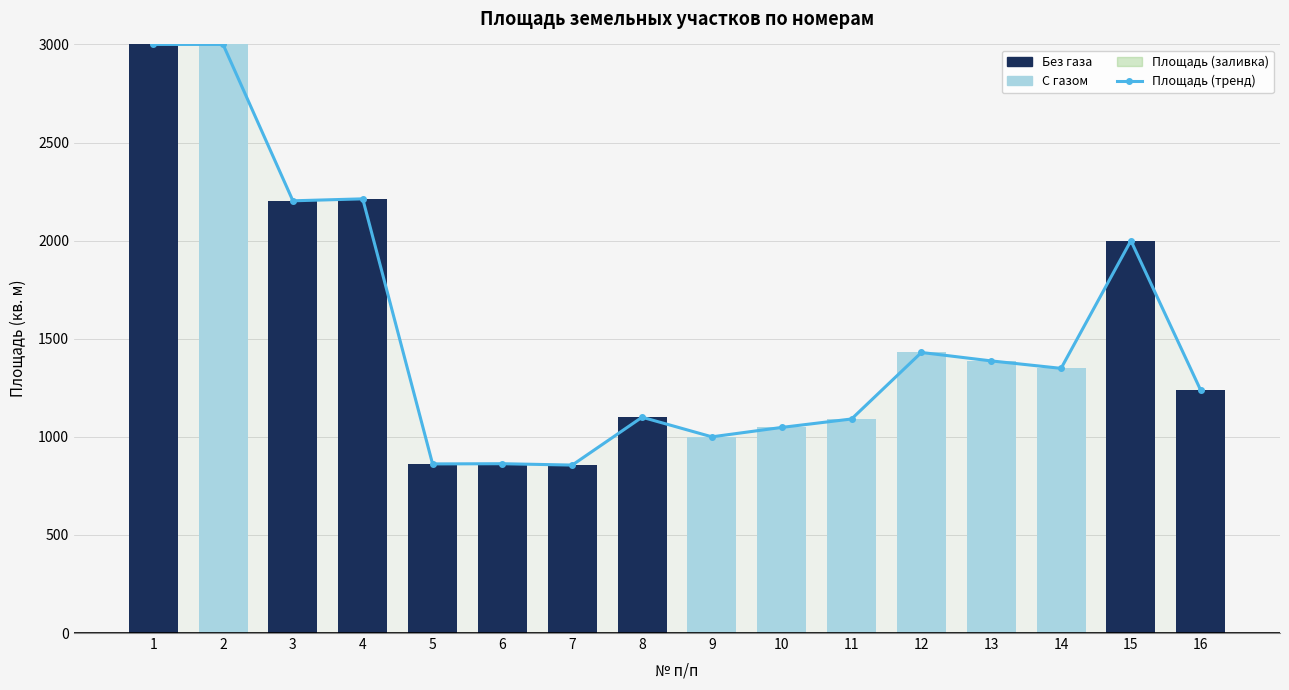

What is the average value of the Без газа series?

896